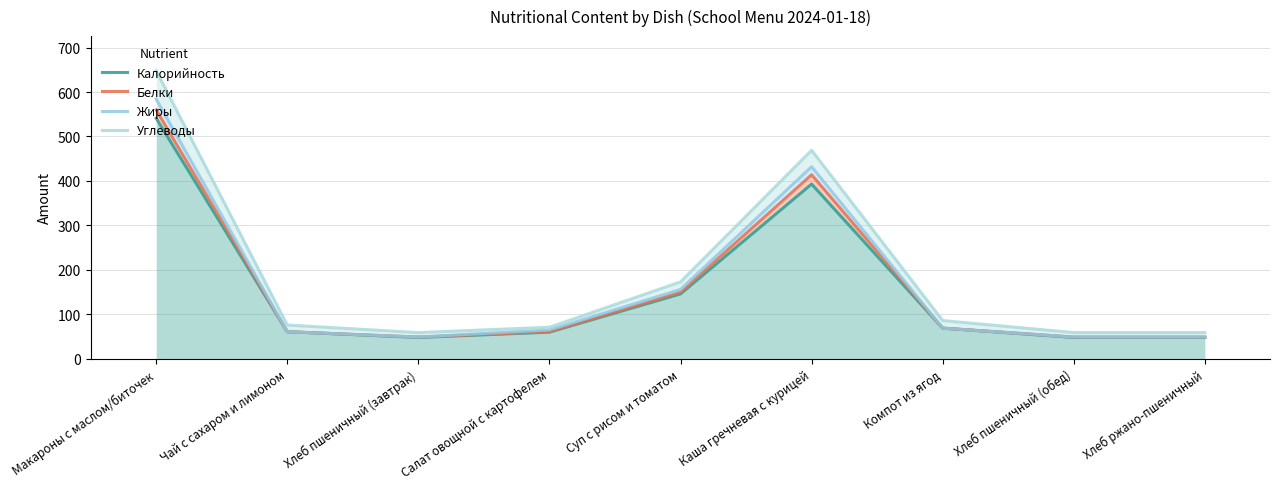

What is the total value across all series at Каша гречневая с курицей?

1708